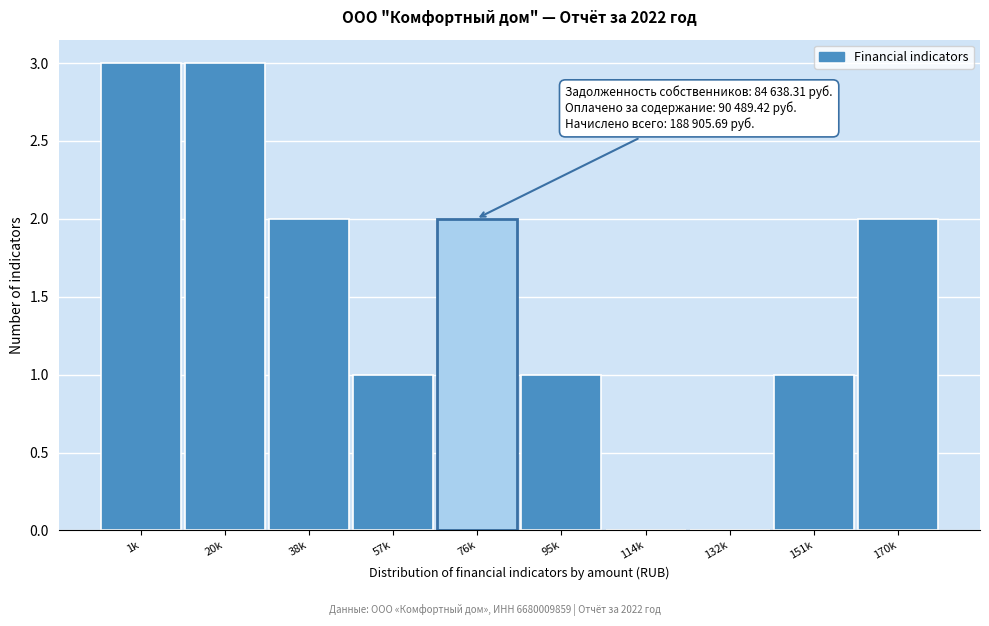

Reading right to left, transcribe all the data shown in this chart.

170k=2	151k=1	132k=0	114k=0	95k=1	76k=2	57k=1	38k=2	20k=3	1k=3